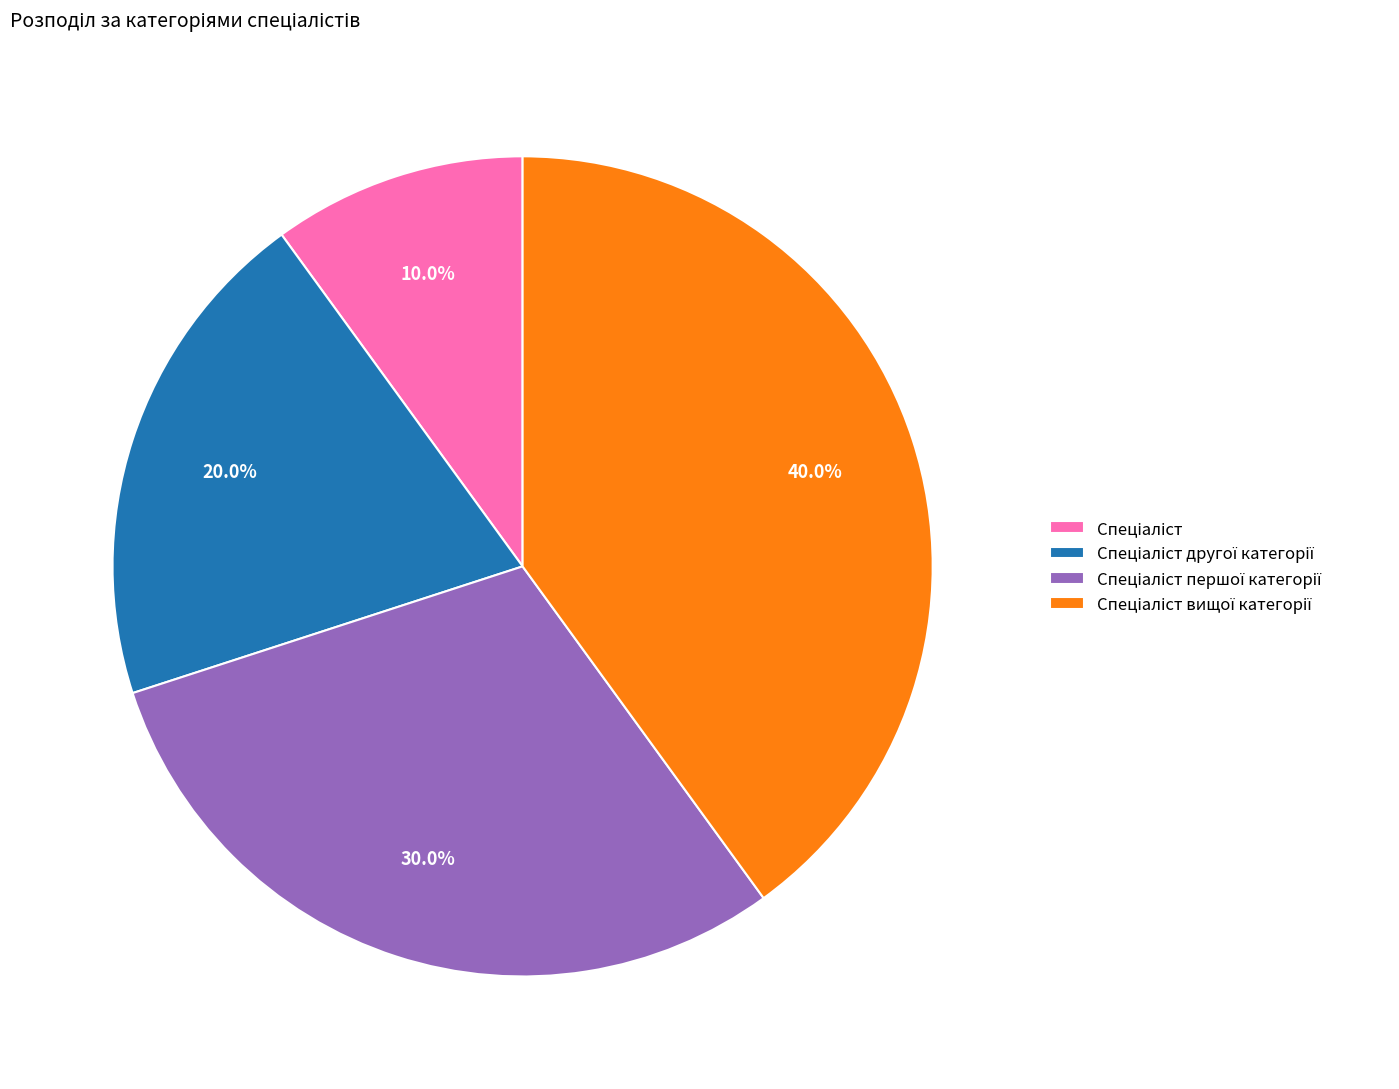

Does any single category account for the majority?

No